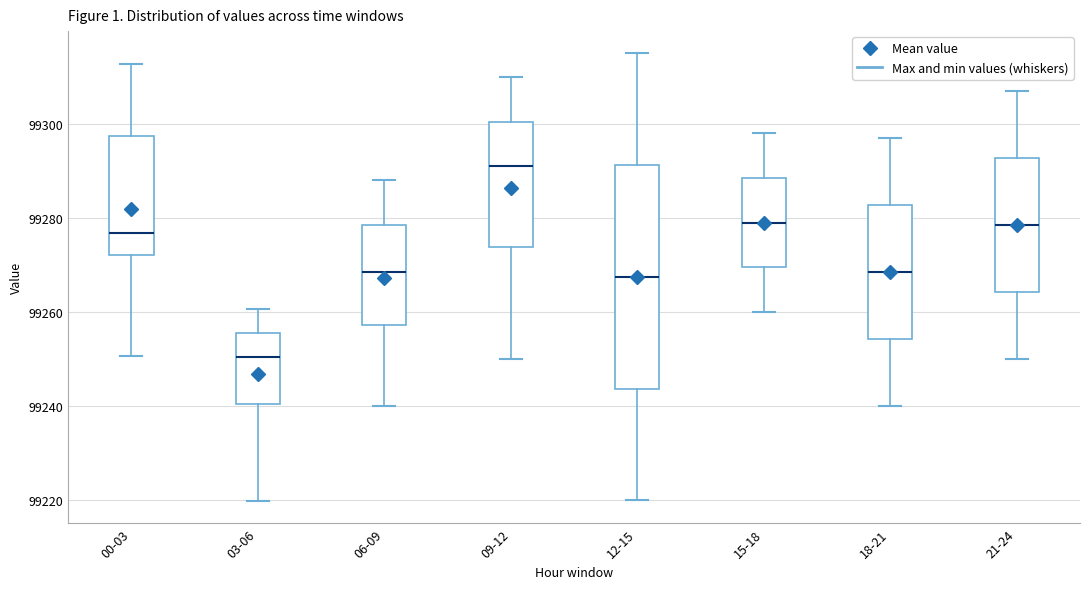

Which box has the highest median line?

09-12